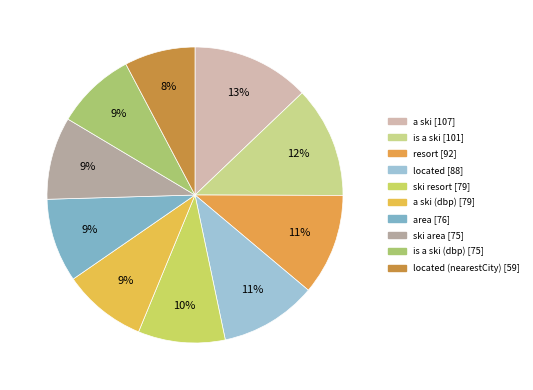

How many slices are in this pie chart?

10